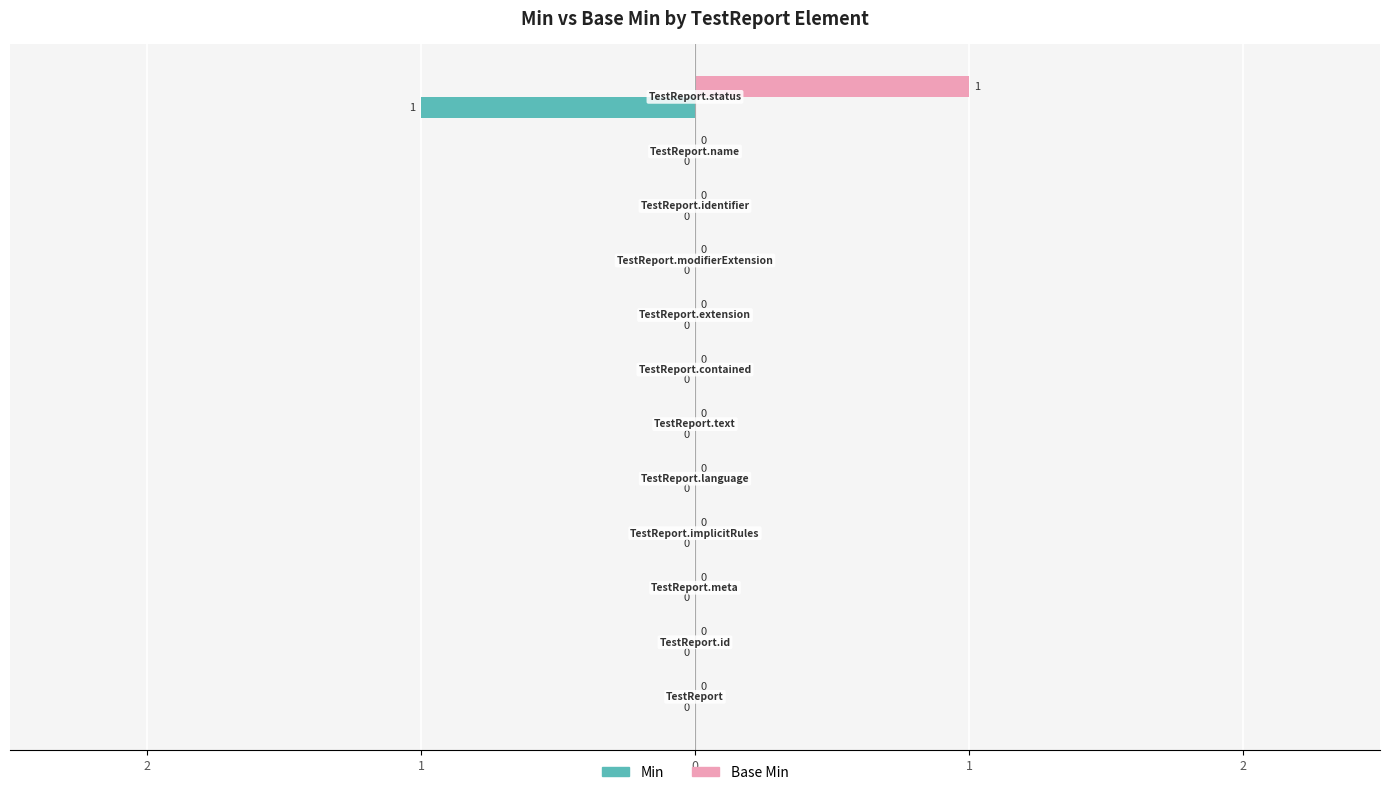

Which series has the largest total across all categories?

Base Min